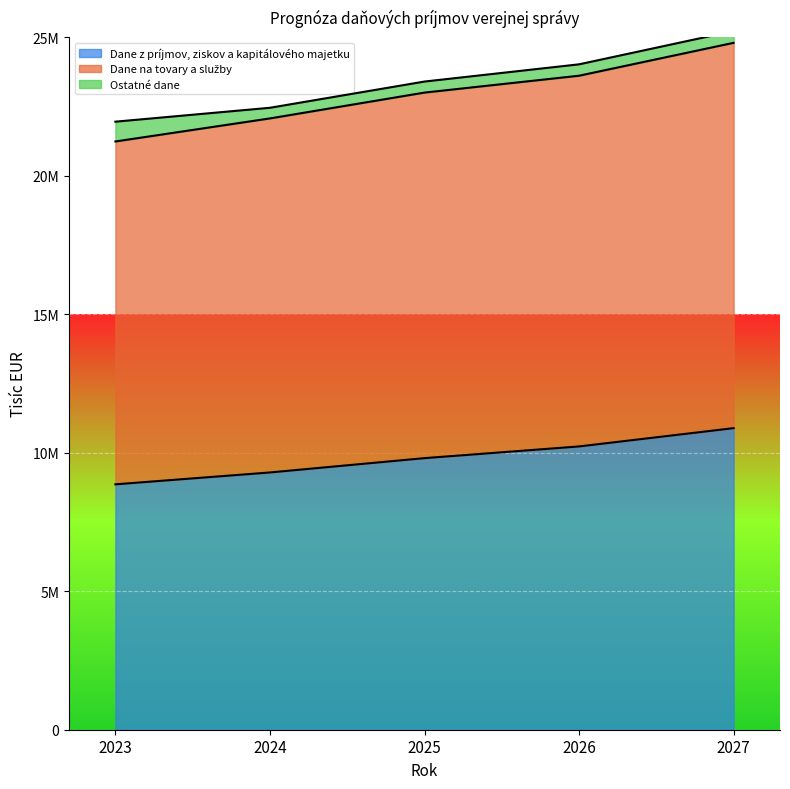

What is the difference between the highest and lowest values at 2027?

13910104